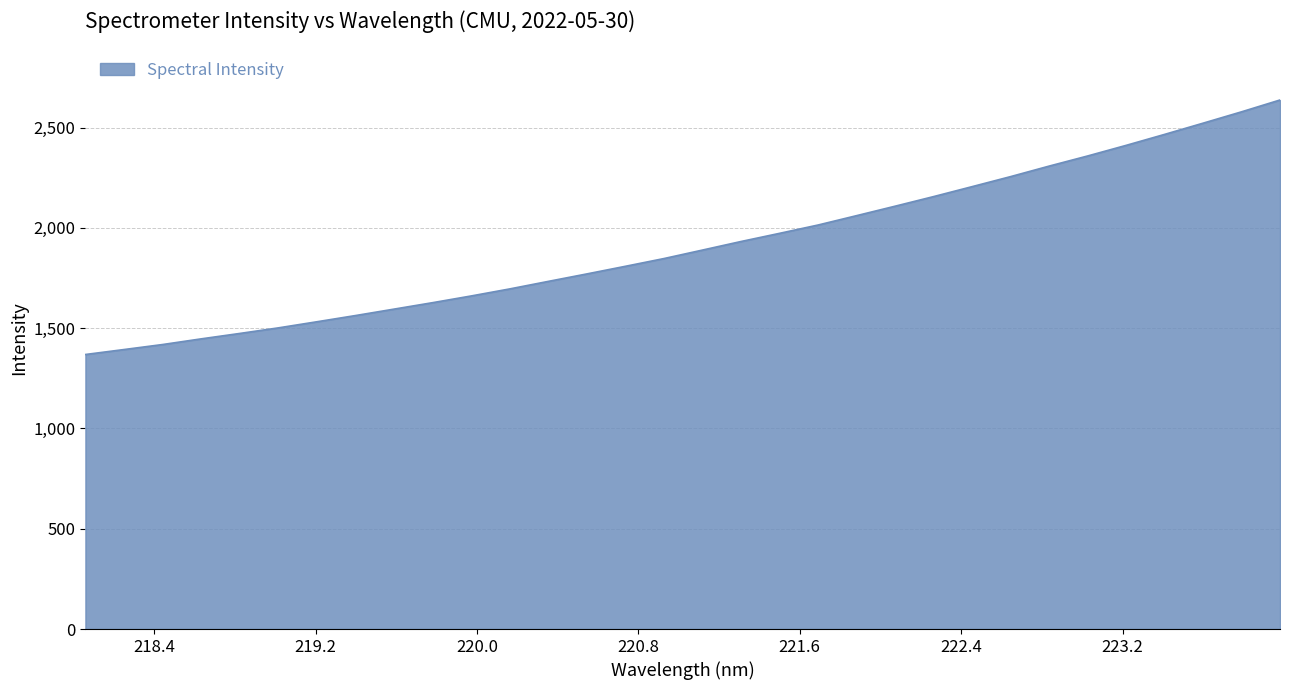

How many lines are shown in the chart?

1